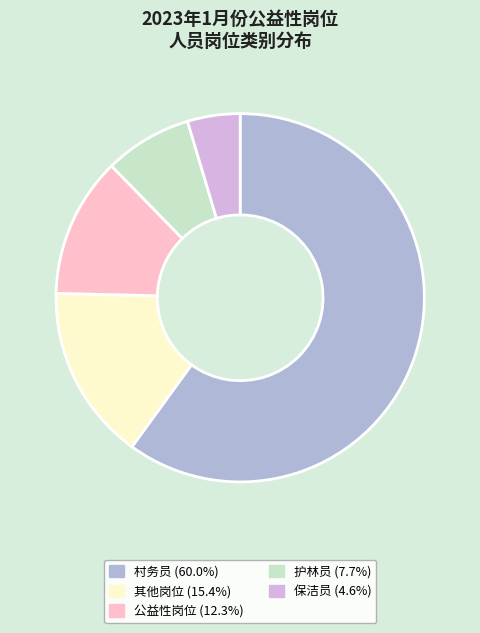

Is there any slice that represents more than half of the pie?

Yes